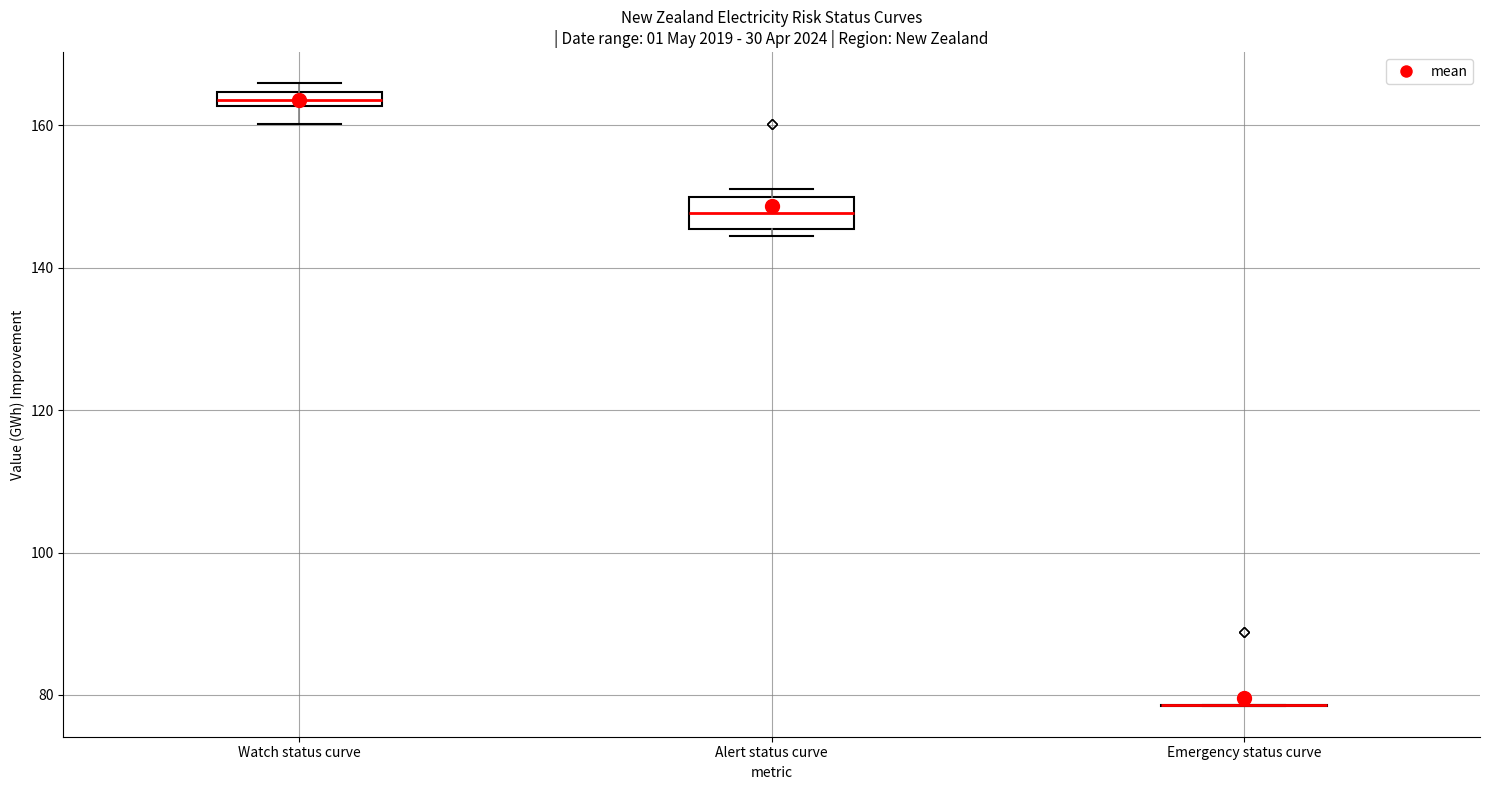

Where is the lower edge of the box for Alert status curve on the y-axis? The values are not printed on the chart, so give them approximately, as read against the axis.

146